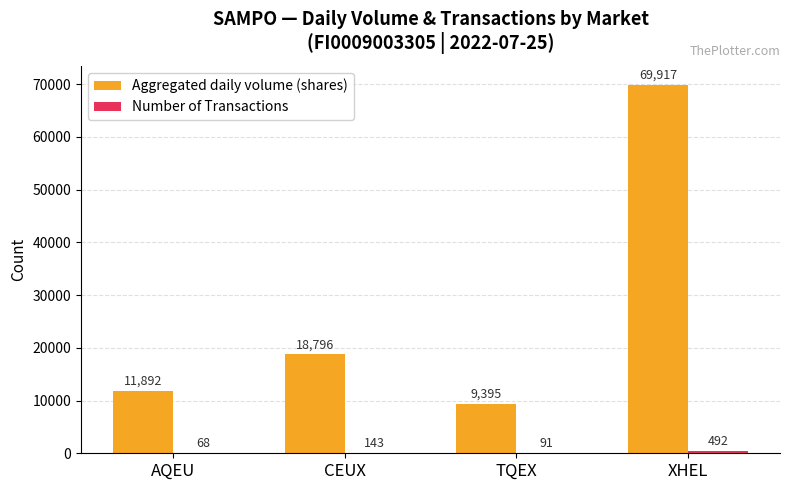

Which series has the largest total across all categories?

Aggregated daily volume (shares)